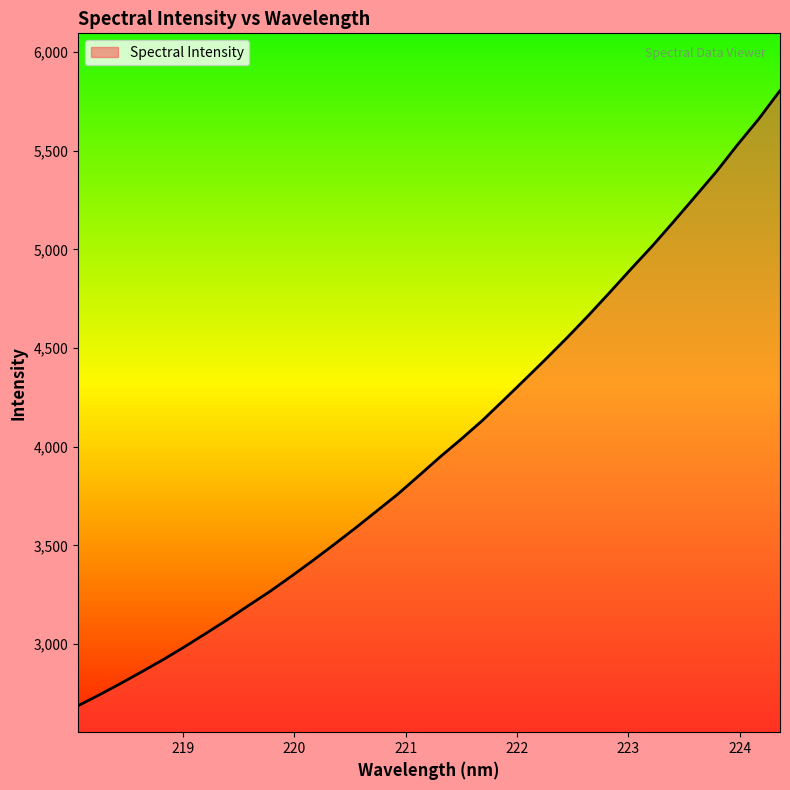

What is the difference between the maximum and minimum values?

3117.5